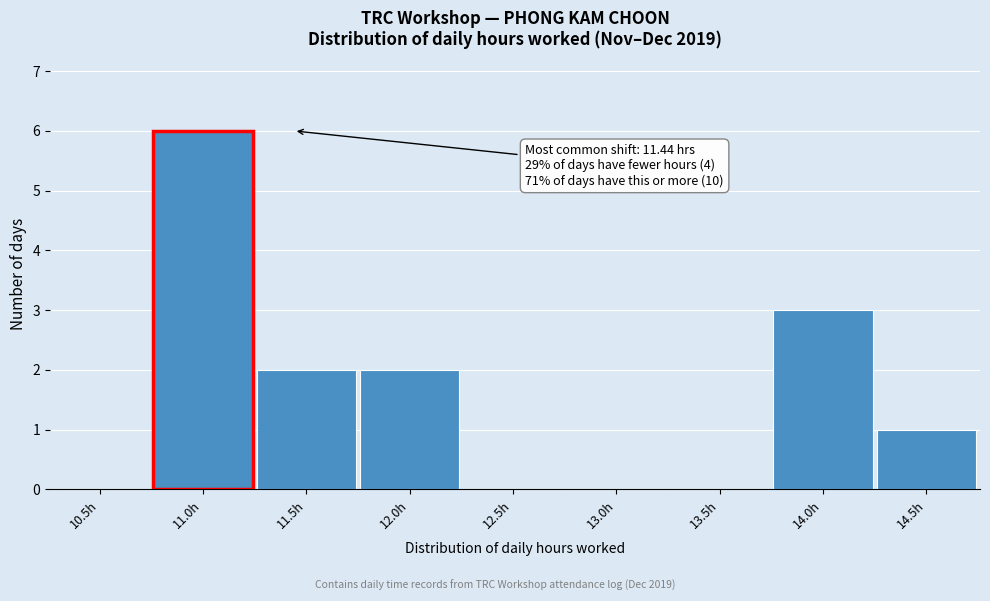

Reading left to right, transcribe all the data shown in this chart.

10.5h=0	11.0h=6	11.5h=2	12.0h=2	12.5h=0	13.0h=0	13.5h=0	14.0h=3	14.5h=1